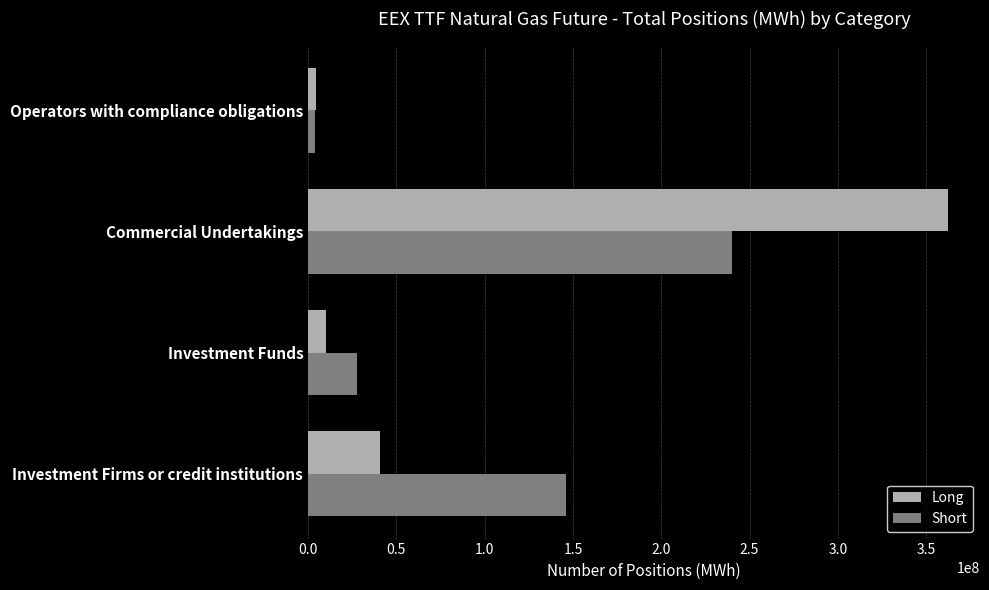

Rank the series by their maximum value, from lowest to highest.

Short, Long